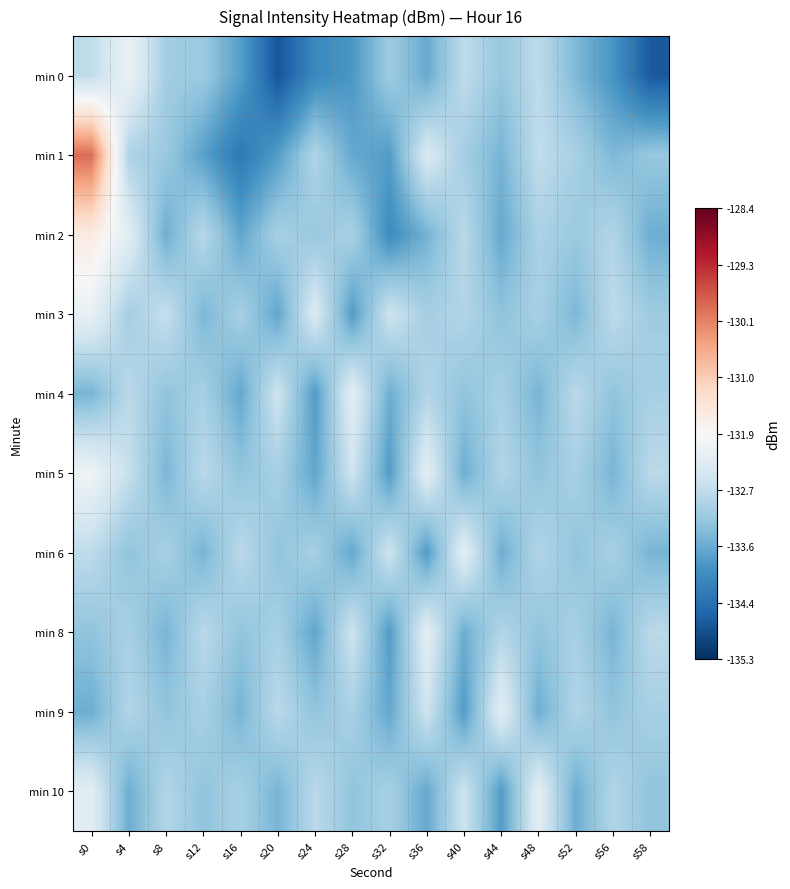

Reading right to left, extract all data points from this chart.

min 0: s58=-134.7	s56=-133.9	s52=-133.4	s48=-132.7	s44=-133.2	s40=-132.7	s36=-133.6	s32=-133.1	s28=-133.8	s24=-134.1	s20=-134.8	s16=-133.7	s12=-133.1	s8=-133.0	s4=-132.0	s0=-132.7
min 1: s58=-133.2	s56=-133.4	s52=-133.0	s48=-132.7	s44=-133.5	s40=-133.0	s36=-132.4	s32=-133.8	s28=-133.6	s24=-132.9	s20=-133.8	s16=-134.3	s12=-133.7	s8=-133.1	s4=-132.9	s0=-129.9
min 2: s58=-133.5	s56=-132.9	s52=-133.1	s48=-132.9	s44=-133.6	s40=-132.8	s36=-133.5	s32=-134.0	s28=-133.0	s24=-133.2	s20=-133.0	s16=-133.6	s12=-132.8	s8=-133.5	s4=-132.2	s0=-131.5
min 3: s58=-133.1	s56=-132.7	s52=-133.4	s48=-133.0	s44=-133.2	s40=-132.9	s36=-133.0	s32=-132.5	s28=-133.8	s24=-132.3	s20=-133.7	s16=-133.0	s12=-133.4	s8=-132.7	s4=-133.0	s0=-132.1
min 4: s58=-133.0	s56=-133.2	s52=-132.8	s48=-133.5	s44=-133.0	s40=-133.2	s36=-132.9	s32=-133.5	s28=-132.2	s24=-133.8	s20=-132.5	s16=-133.6	s12=-133.0	s8=-133.2	s4=-132.8	s0=-133.5
min 5: s58=-132.8	s56=-133.5	s52=-133.0	s48=-133.2	s44=-132.9	s40=-133.5	s36=-132.2	s32=-133.8	s28=-132.5	s24=-133.7	s20=-133.0	s16=-133.2	s12=-132.8	s8=-133.4	s4=-132.7	s0=-132.0
min 6: s58=-133.5	s56=-133.0	s52=-133.2	s48=-132.9	s44=-133.5	s40=-132.2	s36=-133.8	s32=-132.5	s28=-133.6	s24=-133.0	s20=-133.2	s16=-132.8	s12=-133.5	s8=-133.0	s4=-133.2	s0=-132.7
min 8: s58=-132.8	s56=-133.5	s52=-133.0	s48=-133.2	s44=-132.9	s40=-133.5	s36=-132.2	s32=-133.8	s28=-132.5	s24=-133.7	s20=-133.0	s16=-133.2	s12=-132.8	s8=-133.5	s4=-133.0	s0=-133.2
min 9: s58=-133.0	s56=-133.2	s52=-132.9	s48=-133.5	s44=-132.2	s40=-133.8	s36=-132.5	s32=-133.6	s28=-133.0	s24=-133.2	s20=-132.8	s16=-133.5	s12=-133.0	s8=-133.2	s4=-132.9	s0=-133.5
min 10: s58=-133.2	s56=-132.9	s52=-133.5	s48=-132.2	s44=-133.8	s40=-132.5	s36=-133.6	s32=-133.0	s28=-133.2	s24=-132.8	s20=-133.5	s16=-133.0	s12=-133.2	s8=-132.9	s4=-133.5	s0=-132.2